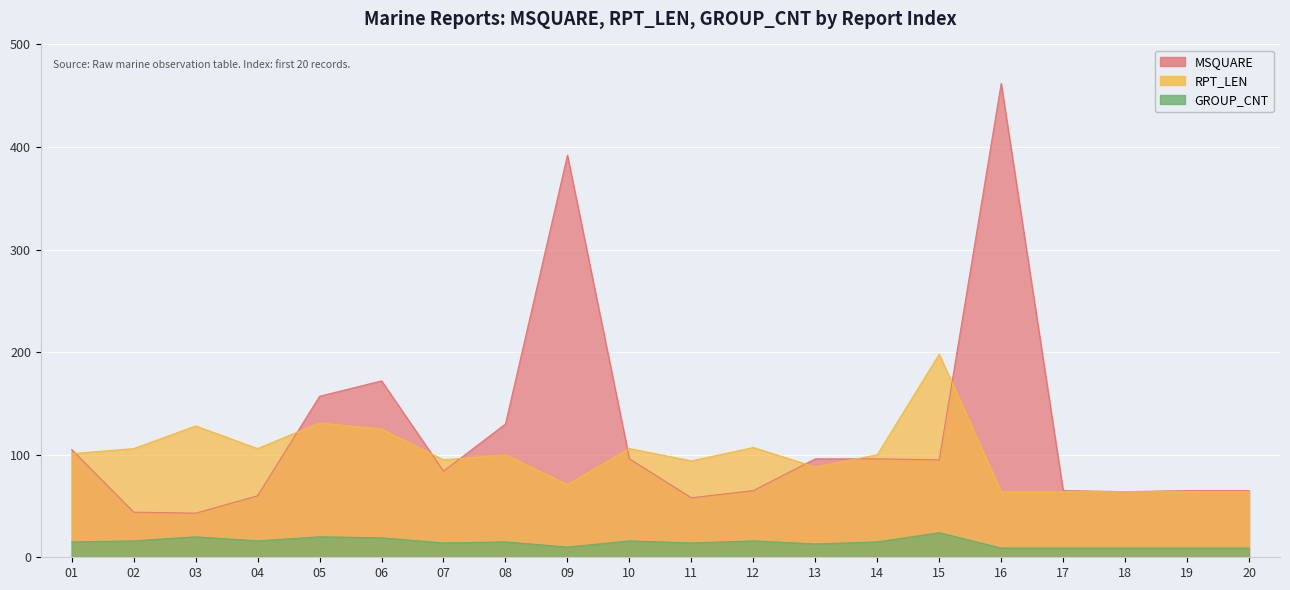

Is the value of MSQUARE at 16 greater than the value of GROUP_CNT at 01?

Yes